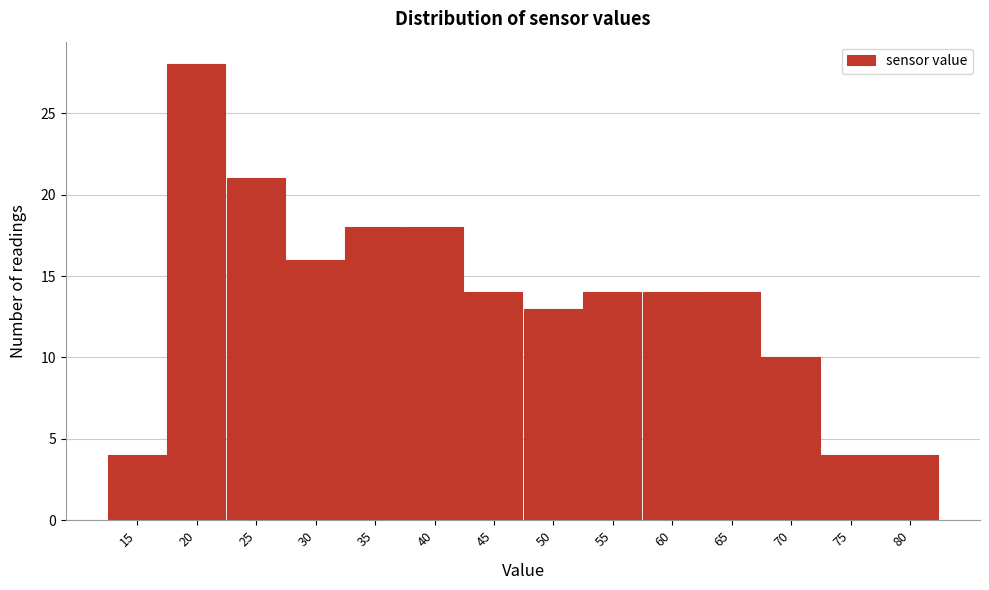

Reading right to left, what are all the values shown in this chart?

4	4	10	14	14	14	13	14	18	18	16	21	28	4